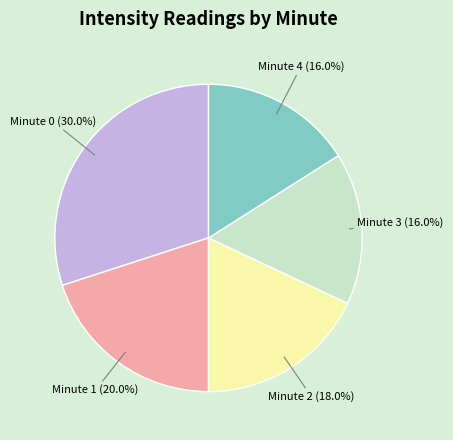

How many slices are in this pie chart?

5